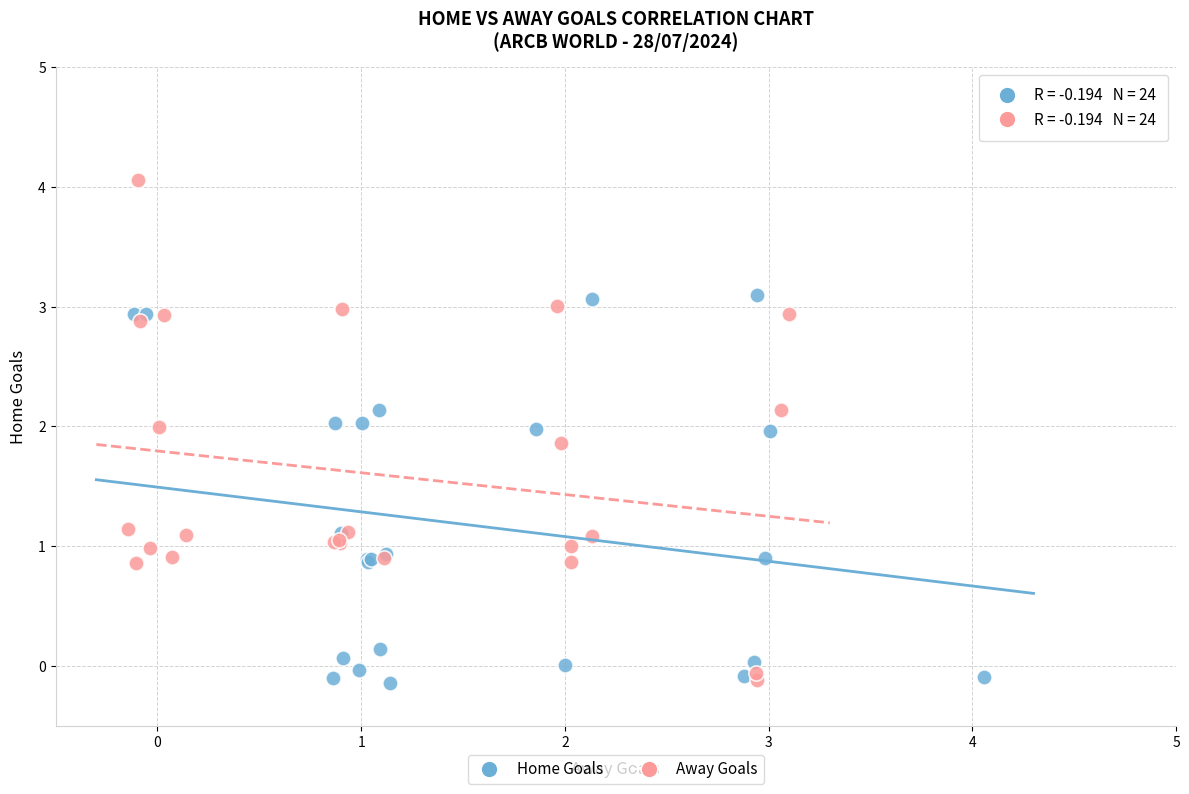

Which series reaches the maximum Y coordinate?

Away Goals